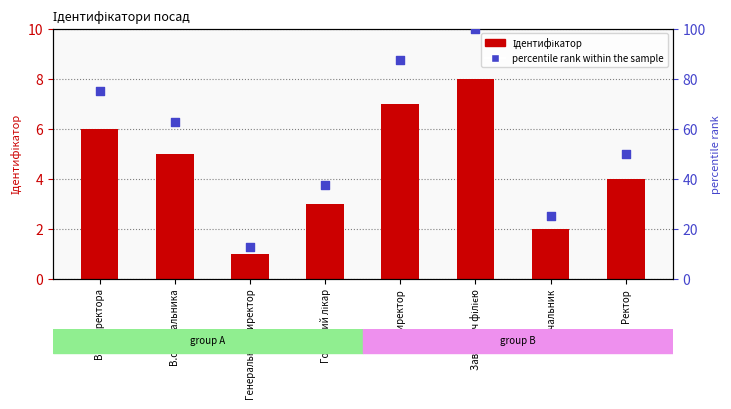

At which category is the sum across all series the highest?

Завідувач філією